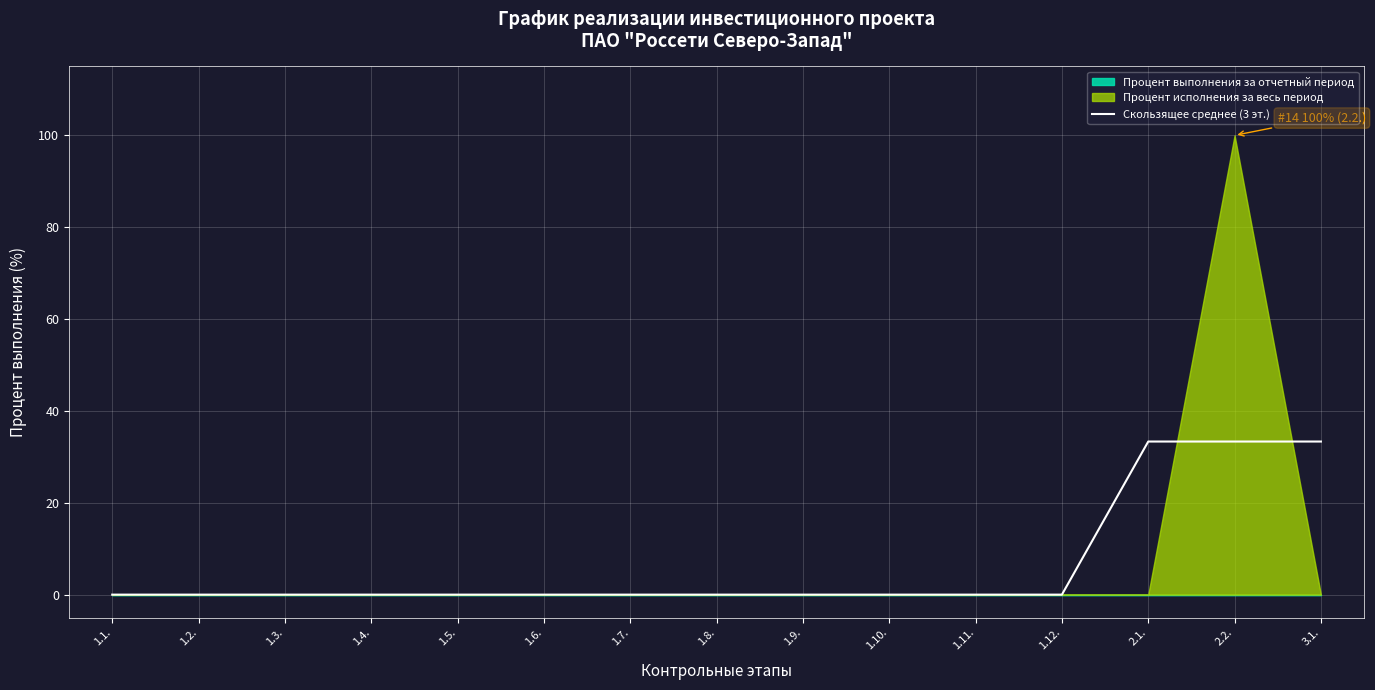

What position from the right is 1.11.?

5